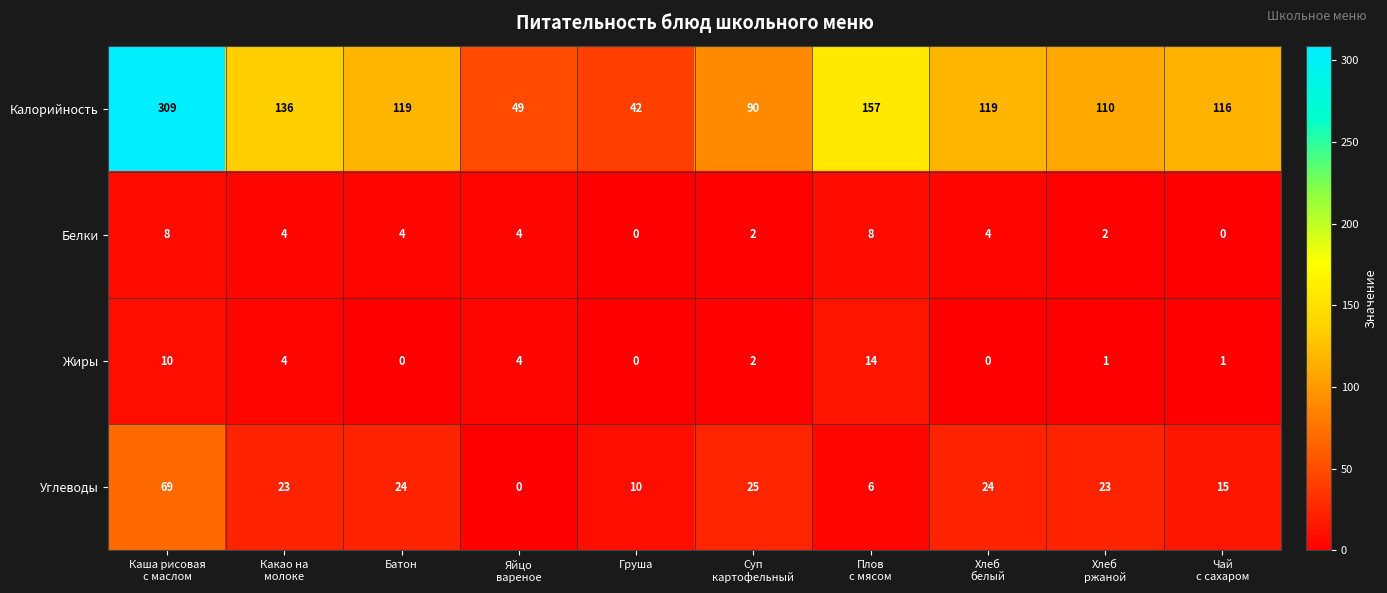

How many data points does each series have?

10